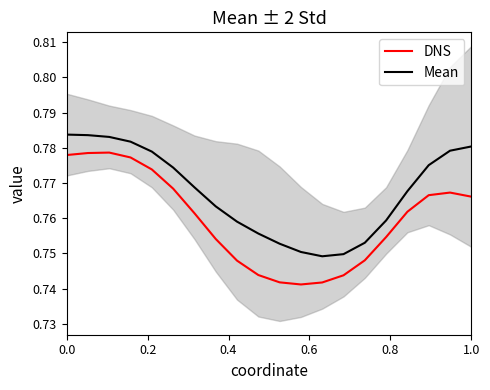

True or false: DNS and Mean cross at least once.

False